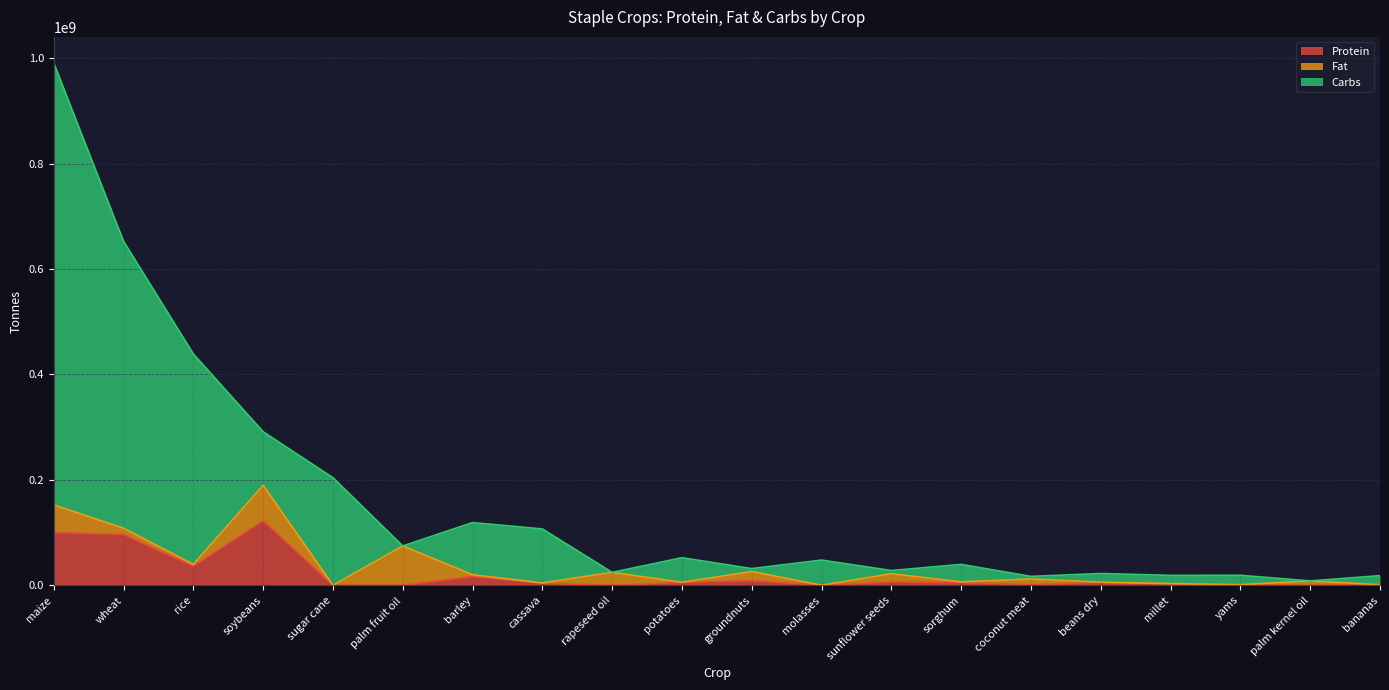

Which has a higher value, molasses or wheat?

wheat